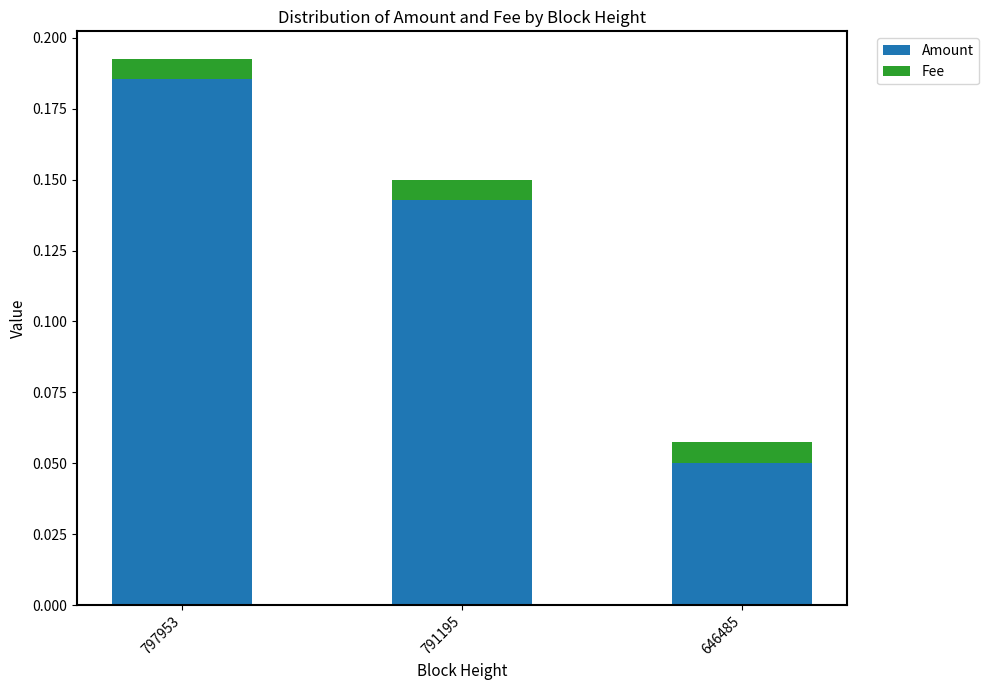

What are all the series names shown in the legend?

Amount, Fee